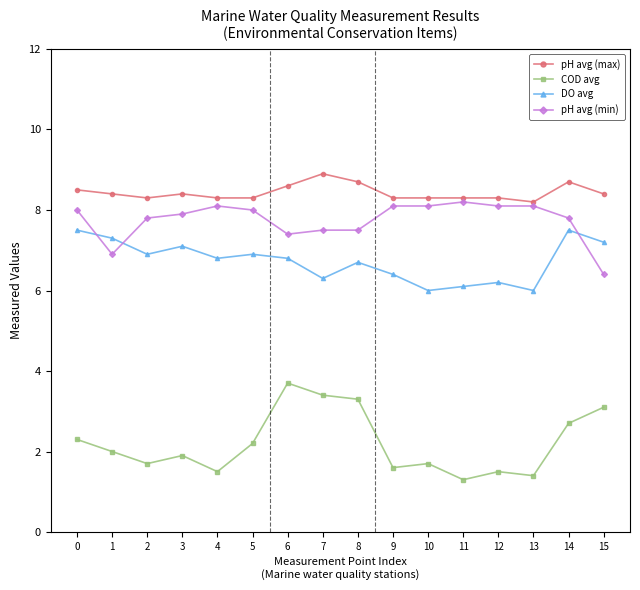

Which series has the largest total across all categories?

pH avg (max)